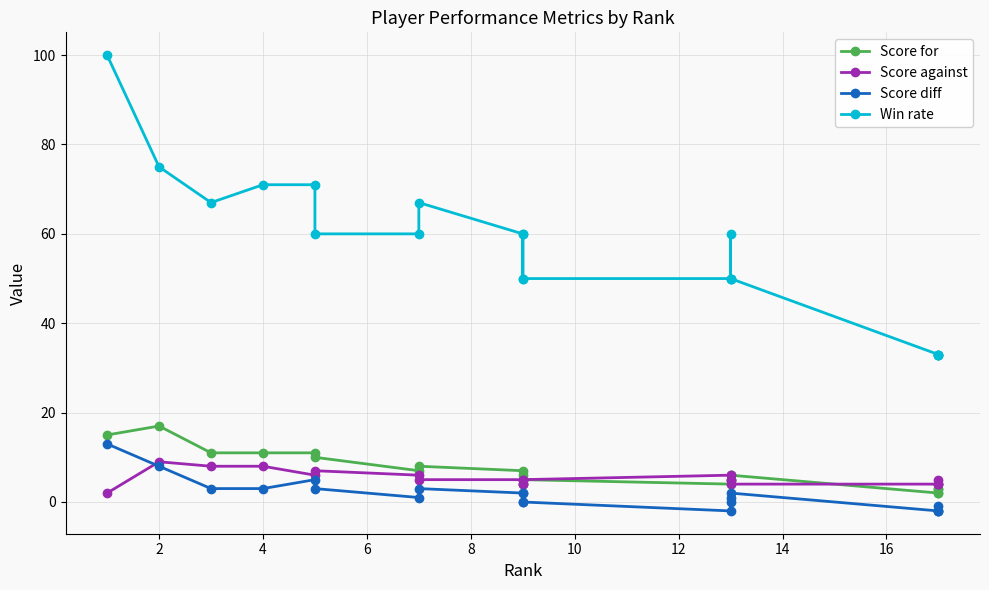

At 10, list the series in order from smallest to largest.

Score diff, Score against, Score for, Win rate